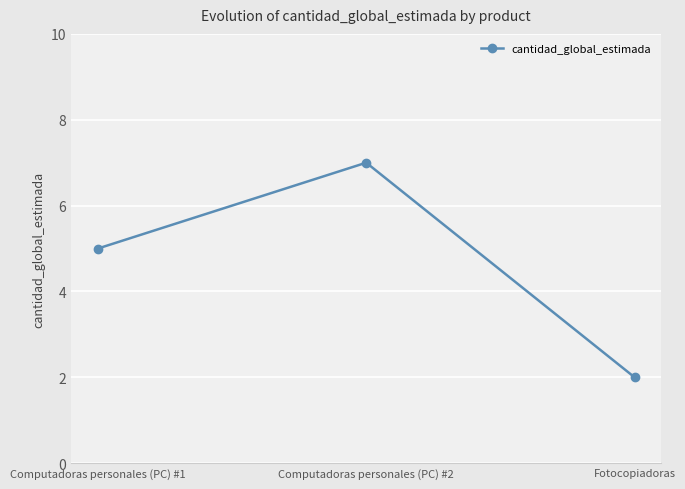

Reading right to left, list all the values displayed in this chart.

2	7	5